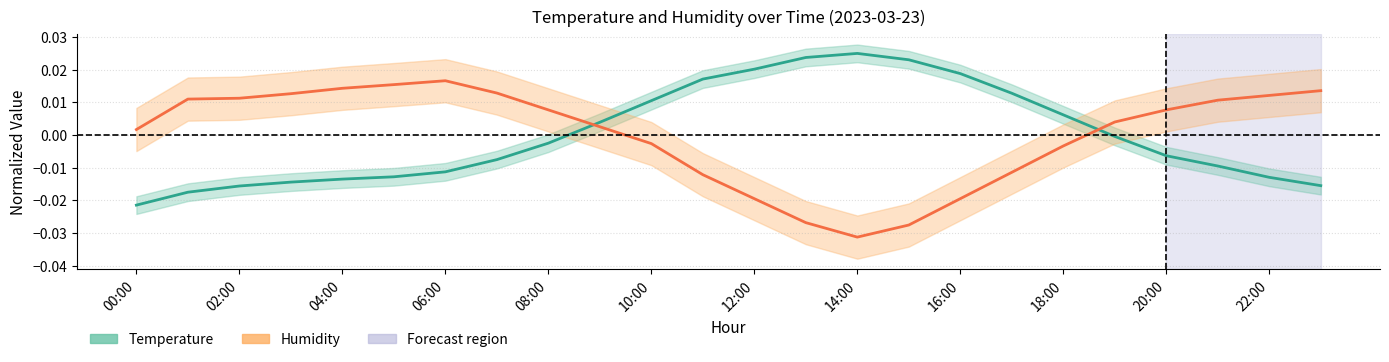

List the series in order of their peak value, lowest first.

Humidity, Temperature